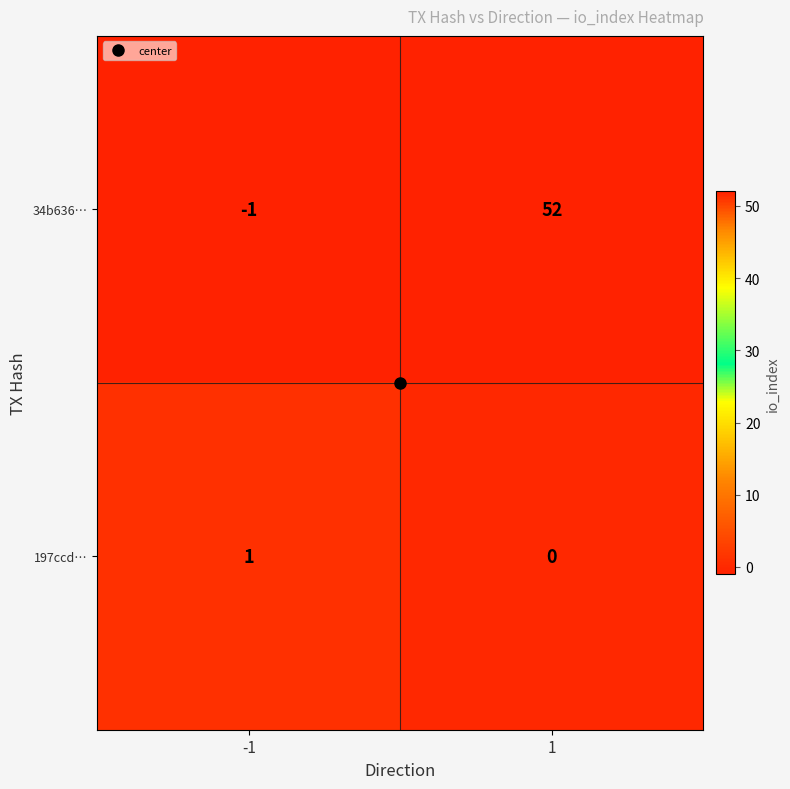

What is the difference between the highest and lowest values at 1?

52